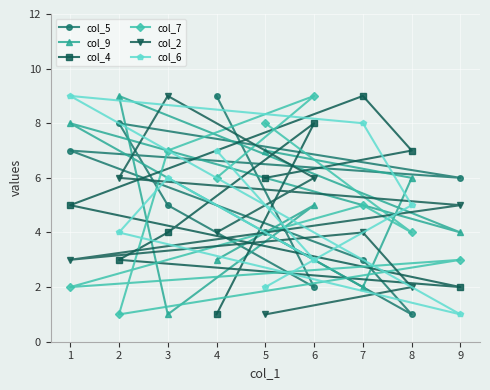

Reading left to right, what are all the values shown in this chart?

col_5: 1=7	2=8	3=5	4=9	5=4	6=2	7=3	8=1	9=6
col_9: 1=8	2=9	3=1	4=3	5=7	6=5	7=2	8=6	9=4
col_4: 1=5	2=3	3=4	4=1	5=6	6=8	7=9	8=7	9=2
col_7: 1=2	2=1	3=7	4=6	5=8	6=9	7=5	8=4	9=3
col_2: 1=3	2=6	3=9	4=4	5=1	6=6	7=4	8=2	9=5
col_6: 1=9	2=4	3=6	4=7	5=2	6=3	7=8	8=5	9=1